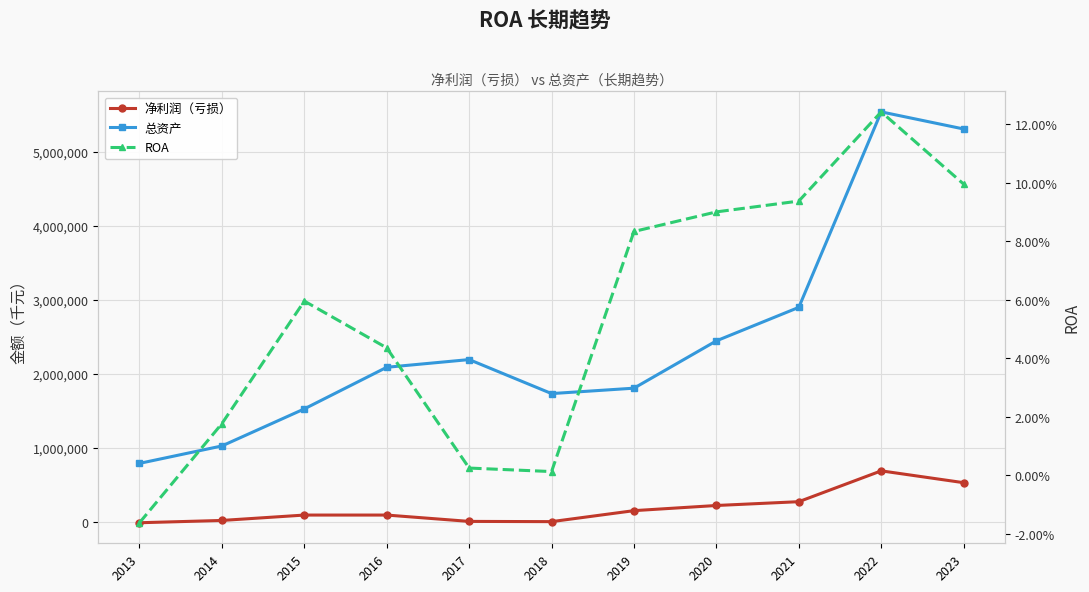

True or false: 总资产 and 净利润（亏损） intersect in this chart.

False